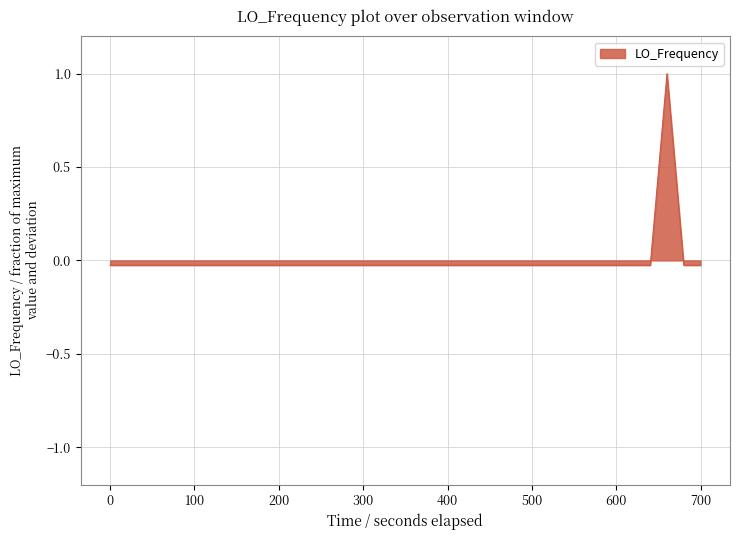

What is the difference between the maximum and minimum values?

1.0